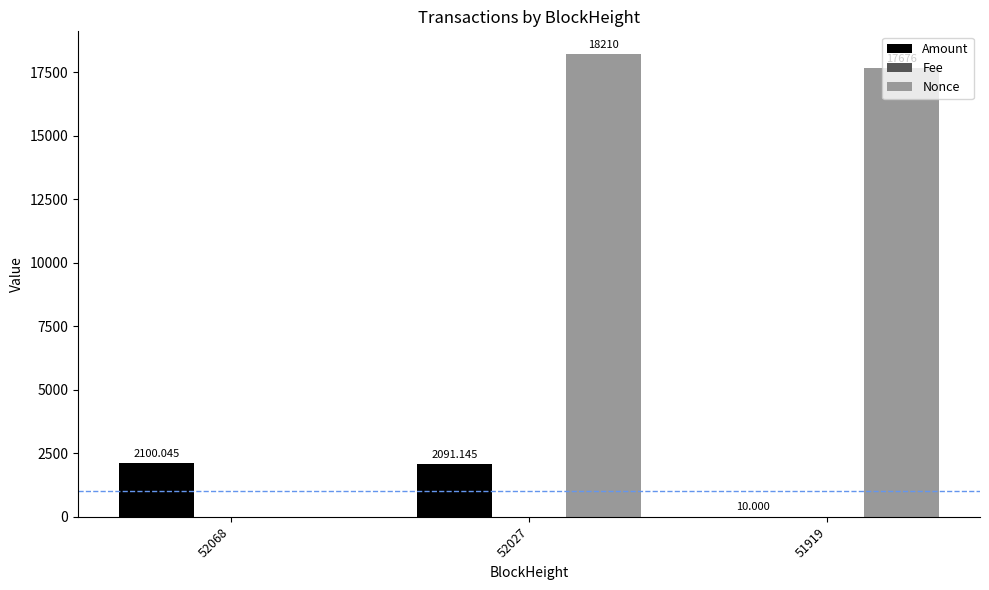

Which series changed the most between 52068 and 51919?

Nonce